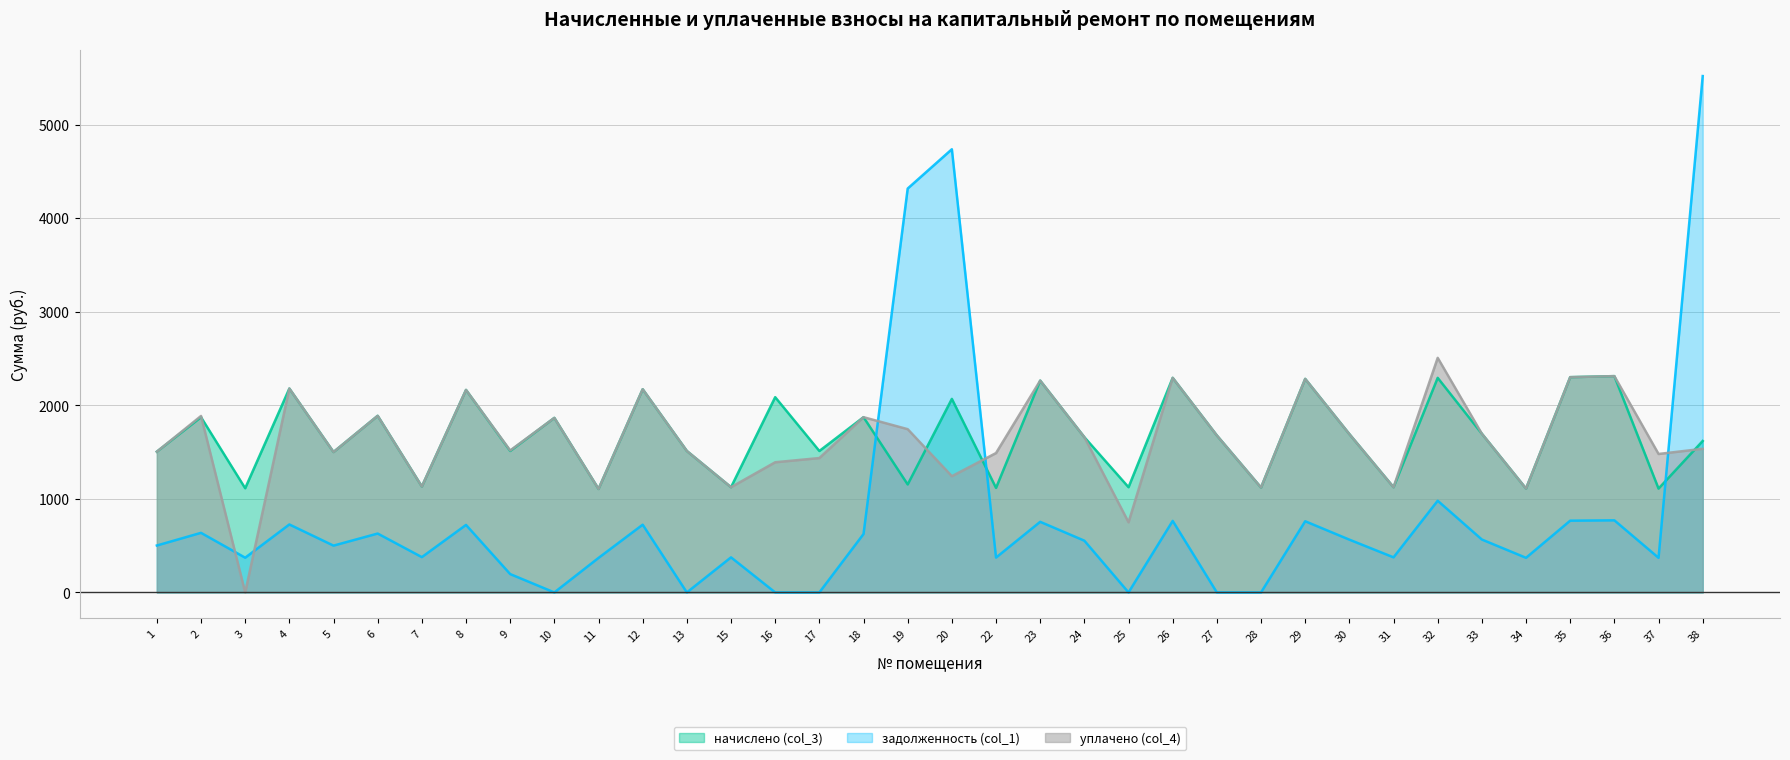

Which series changed the most between 6 and 15?

начислено (col_3)